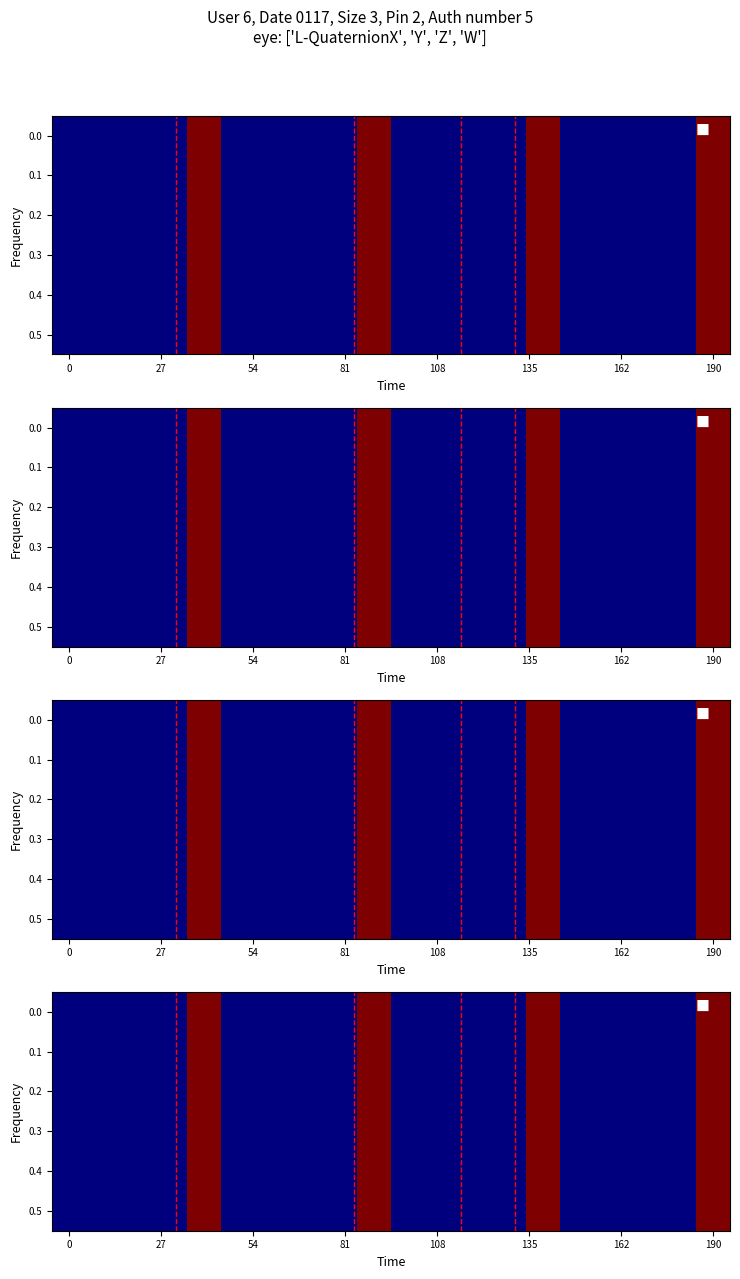

How many data points in 0.0 are less than 1?

8